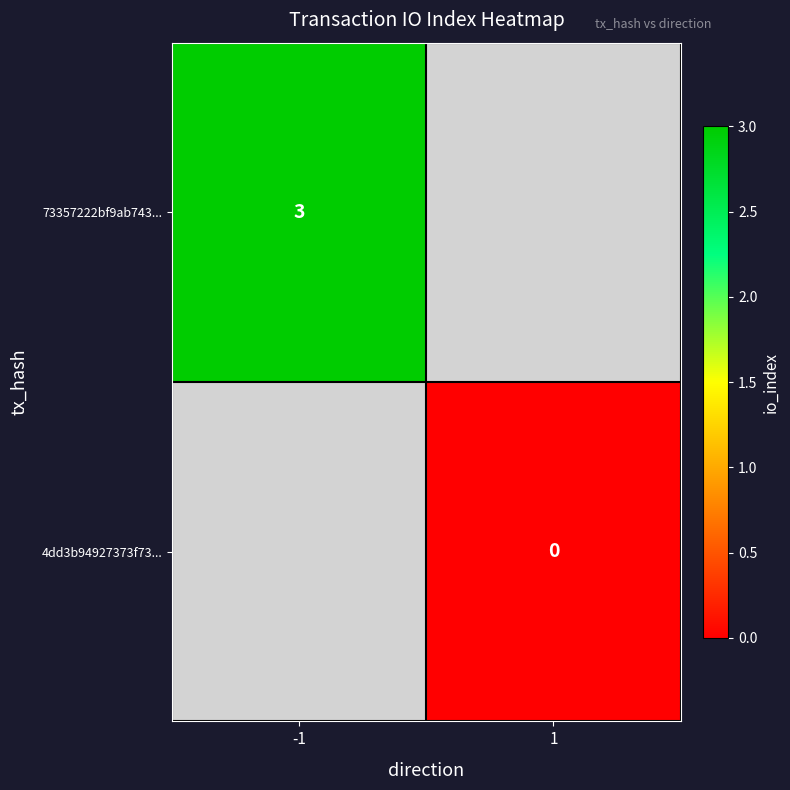

What is the maximum value shown in the chart?

3.0